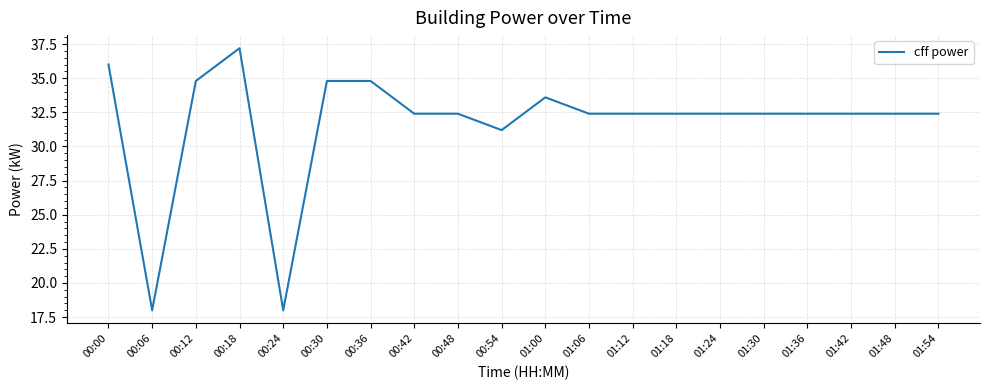

How many lines are shown in the chart?

1